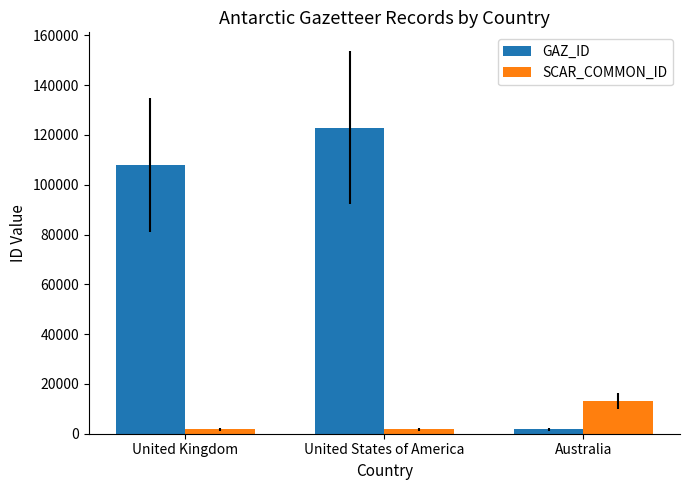

Are the bars grouped side by side (vs. stacked)?

Yes